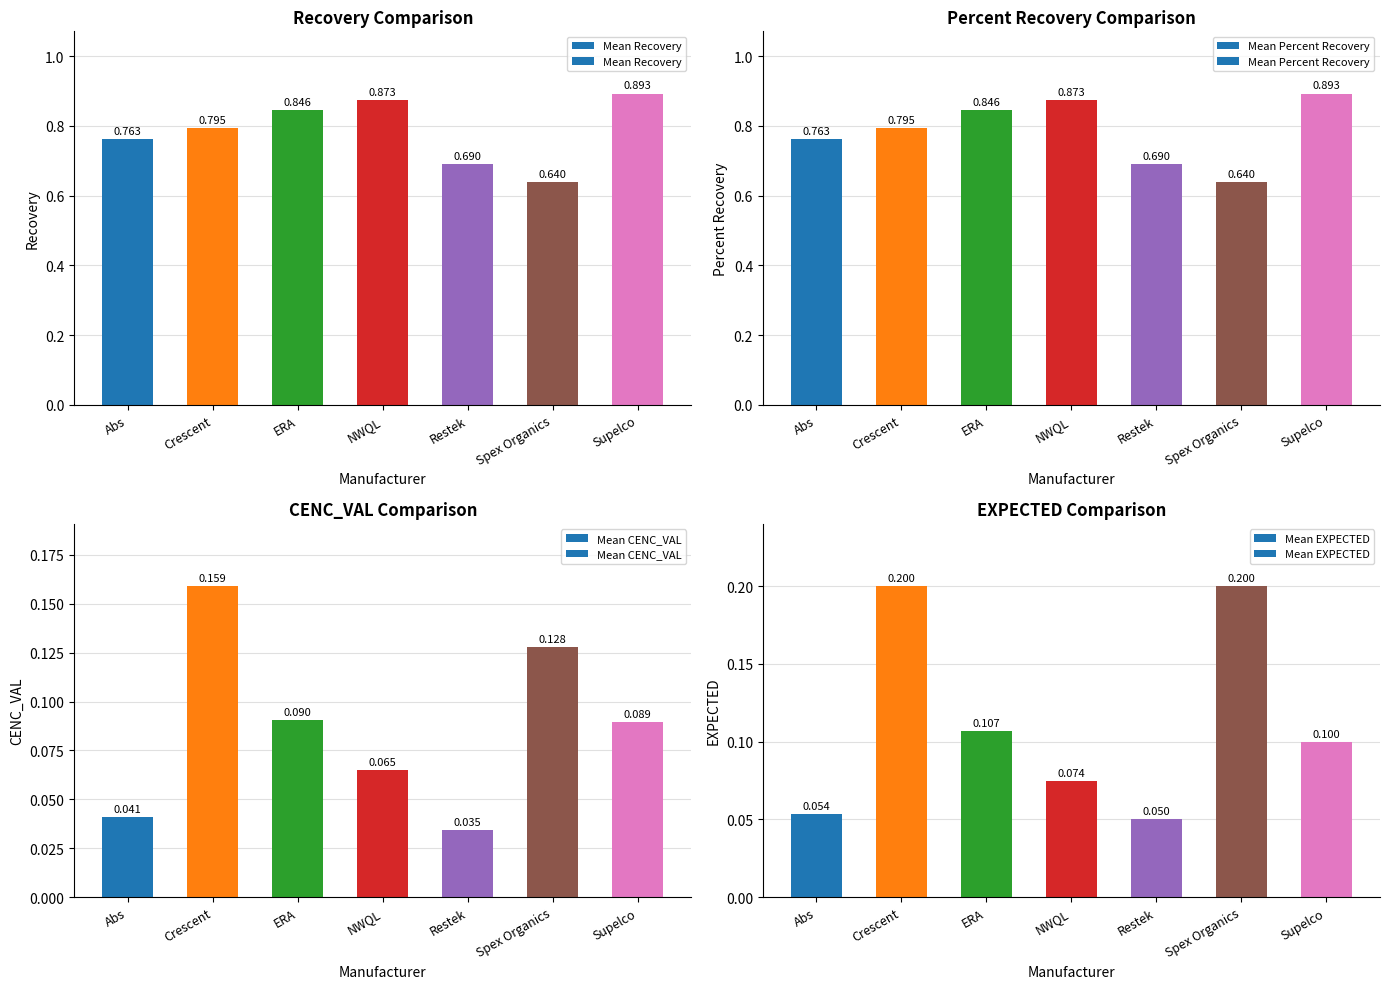

Reading right to left, what are all the values shown in this chart?

Mean Recovery: Supelco=0.9	Spex Organics=0.6	Restek=0.7	NWQL=0.9	ERA=0.8	Crescent=0.8	Abs=0.8
Mean Percent Recovery: Supelco=0.9	Spex Organics=0.6	Restek=0.7	NWQL=0.9	ERA=0.8	Crescent=0.8	Abs=0.8
Mean CENC_VAL: Supelco=0.1	Spex Organics=0.1	Restek=0.0	NWQL=0.1	ERA=0.1	Crescent=0.2	Abs=0.0
Mean EXPECTED: Supelco=0.1	Spex Organics=0.2	Restek=0.1	NWQL=0.1	ERA=0.1	Crescent=0.2	Abs=0.1